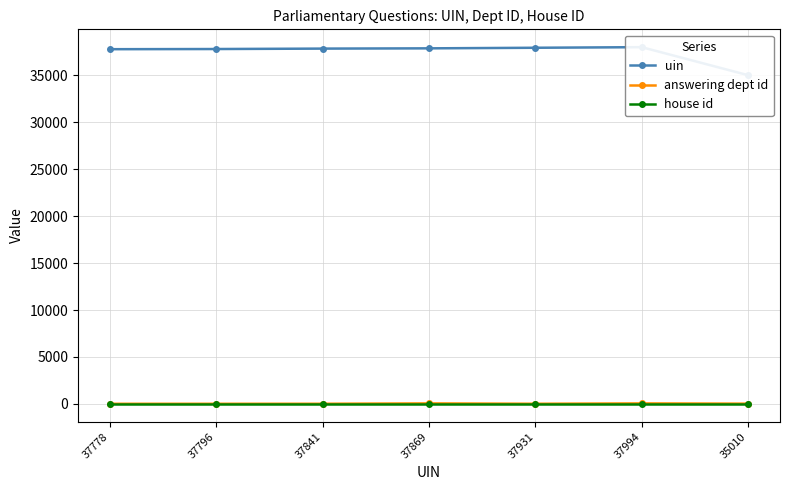

Which series has the largest total across all categories?

uin